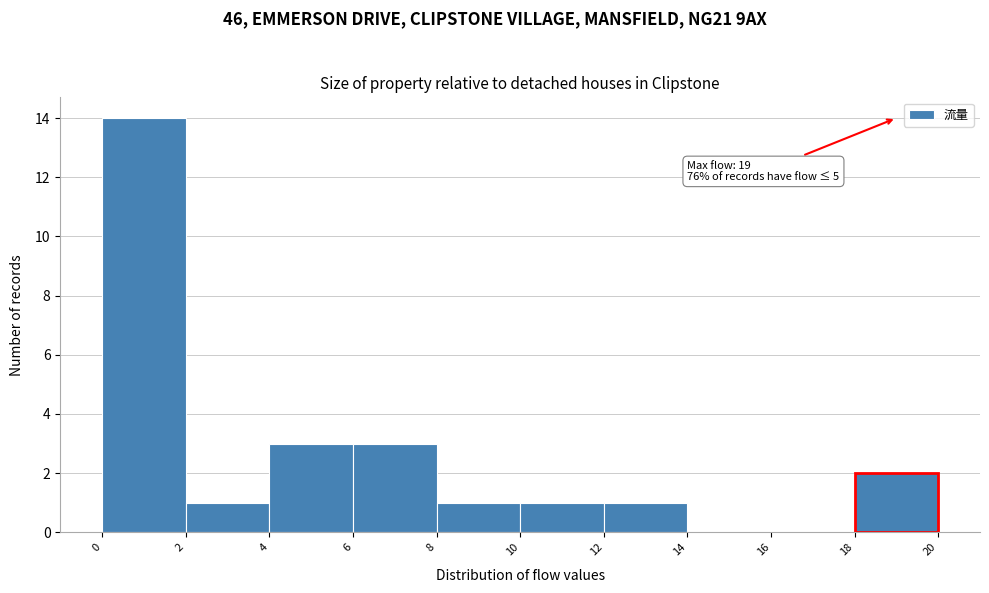

Which range on the x-axis has the tallest bar?

0 to 2